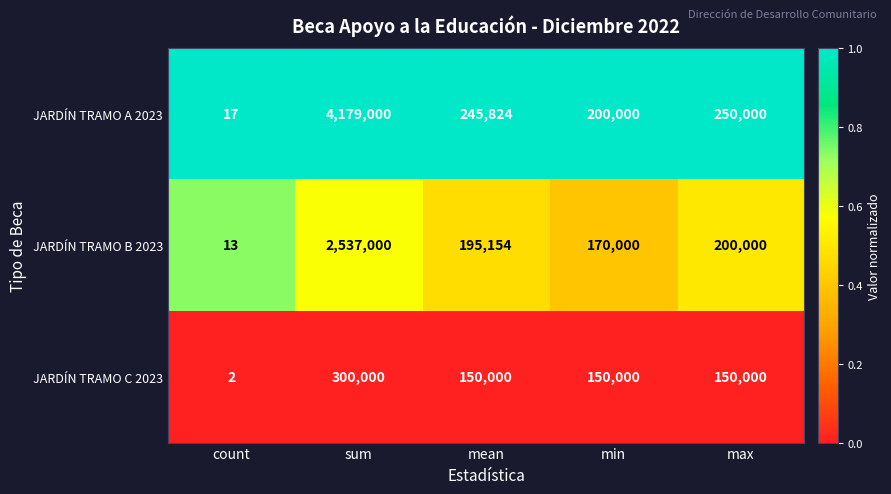

Rank the series by their maximum value, from lowest to highest.

JARDÍN TRAMO C 2023, JARDÍN TRAMO B 2023, JARDÍN TRAMO A 2023